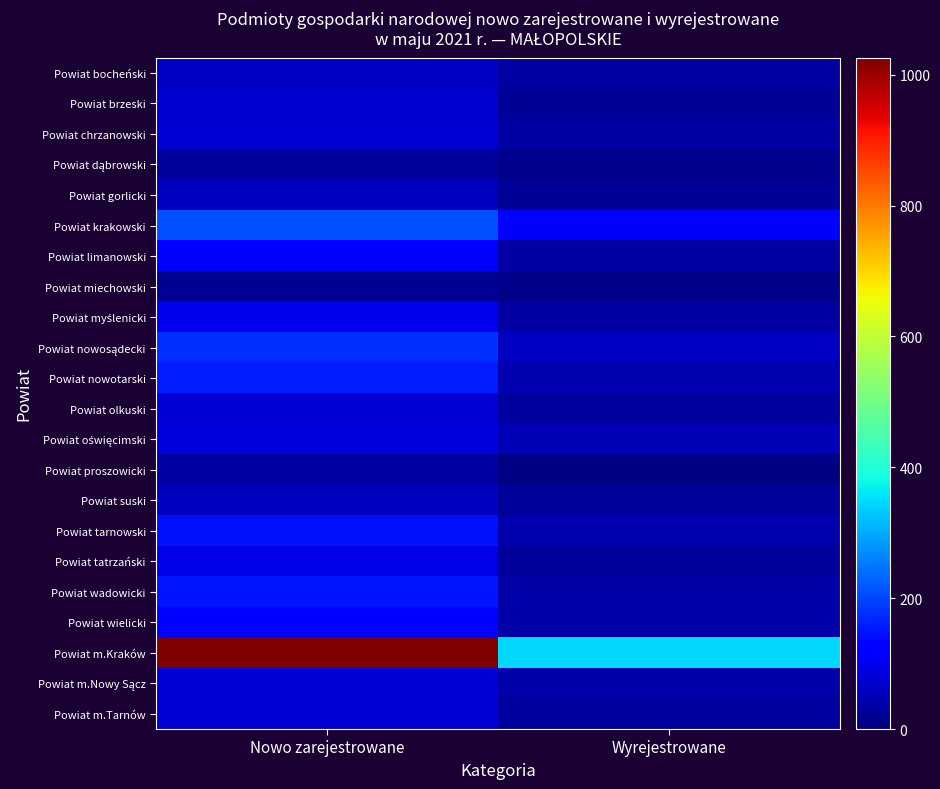

Which series has the largest total across all categories?

Powiat m.Kraków